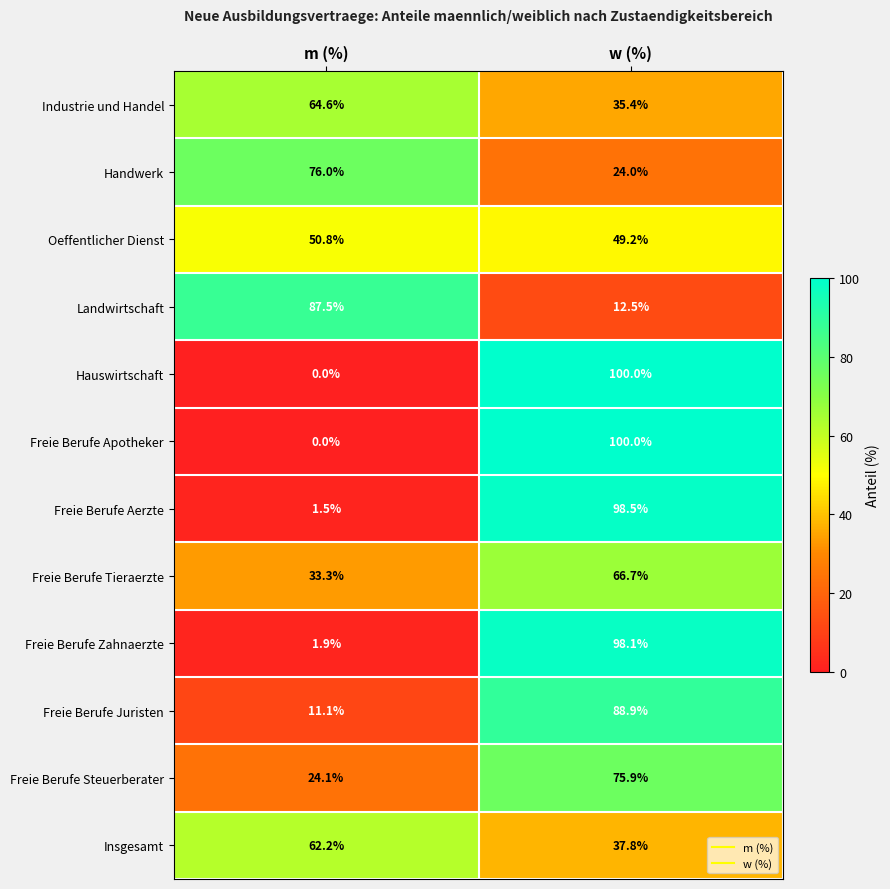

Is it true that Freie Berufe Juristen equals 19.1 at m (%)?

False